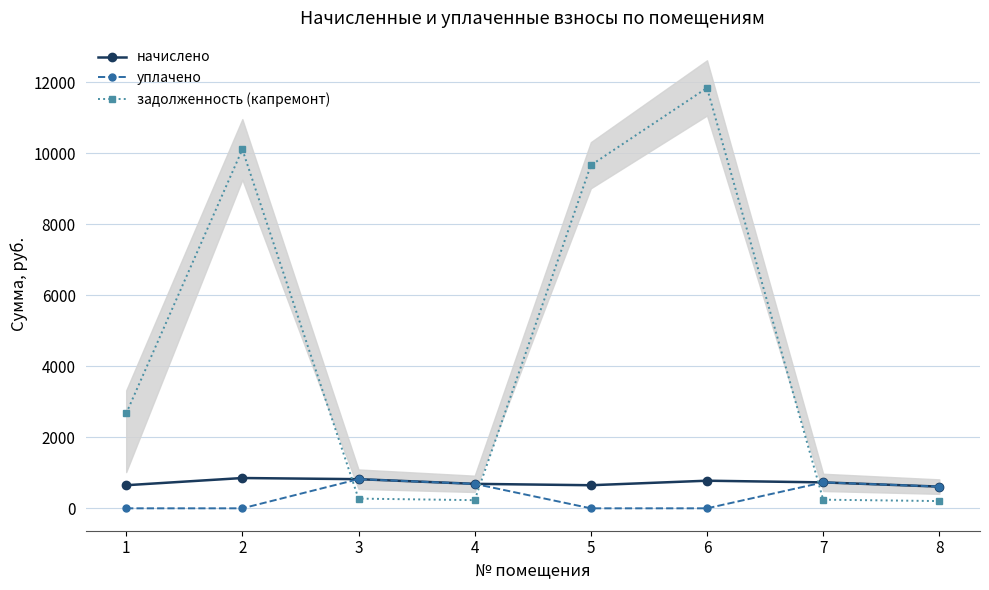

What is the value of the начислено point at the 8th from the left?

611.3